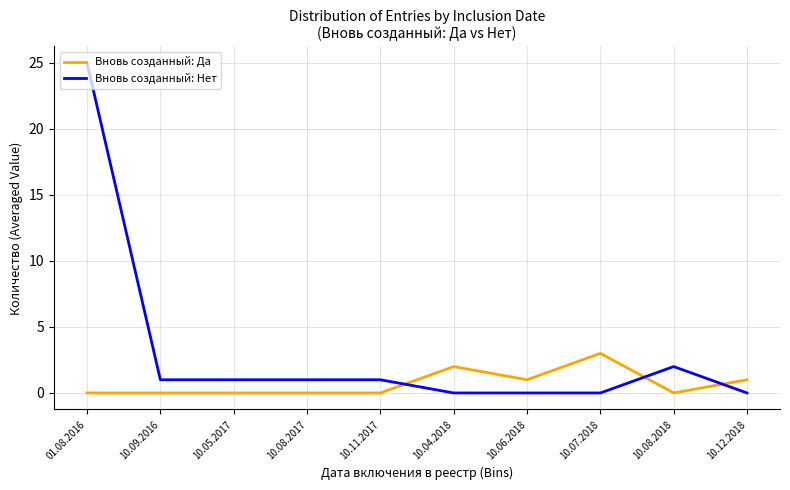

What is the sum of all Вновь созданный: Да values?

7